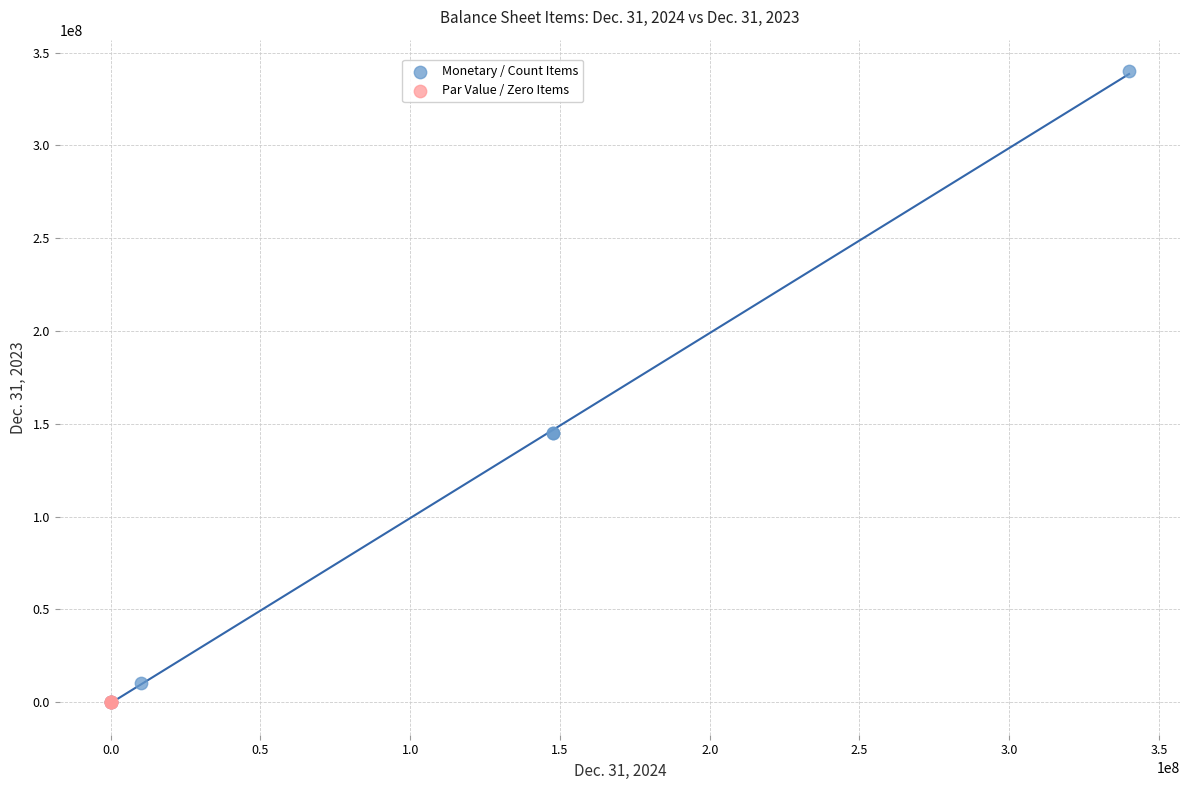

Which series has the widest spread of Y values?

Monetary / Count Items